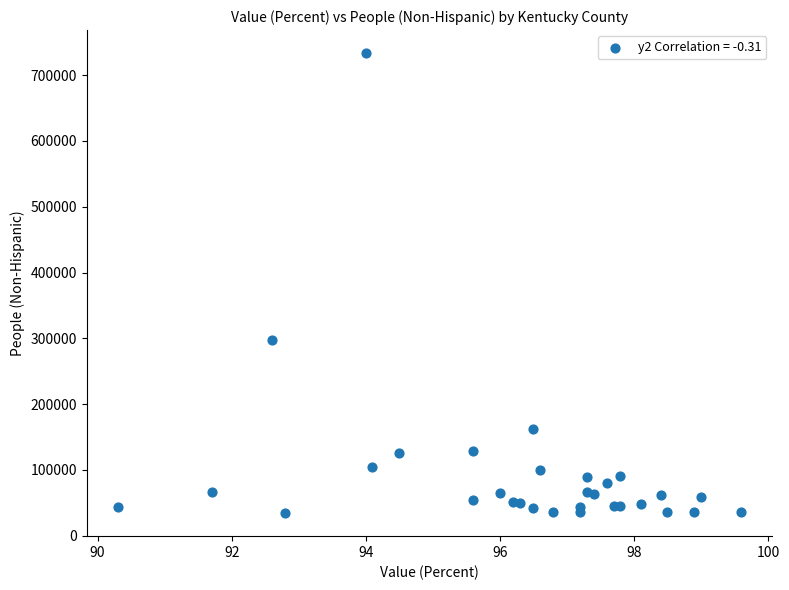

What Y value in the scatter plot is closest to 383858?

297686